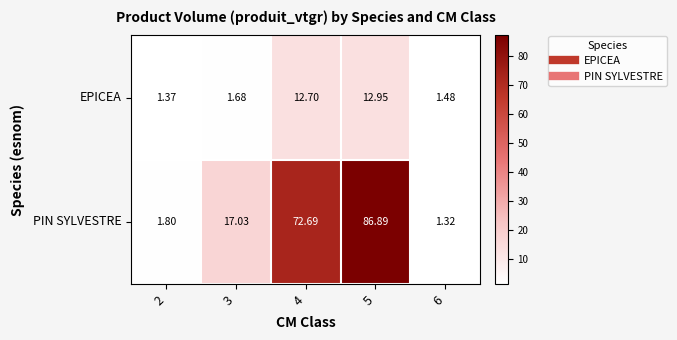

What is the total value across all series at 2?

3.2